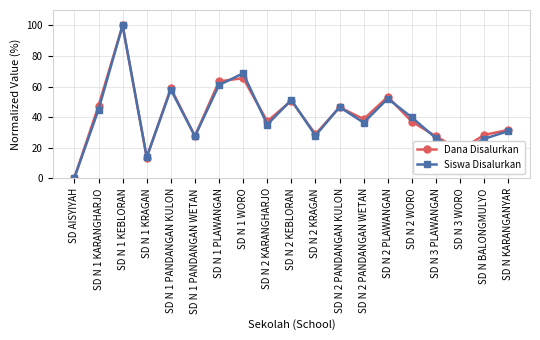

What position from the right is SD N 2 PANDANGAN WETAN?

7